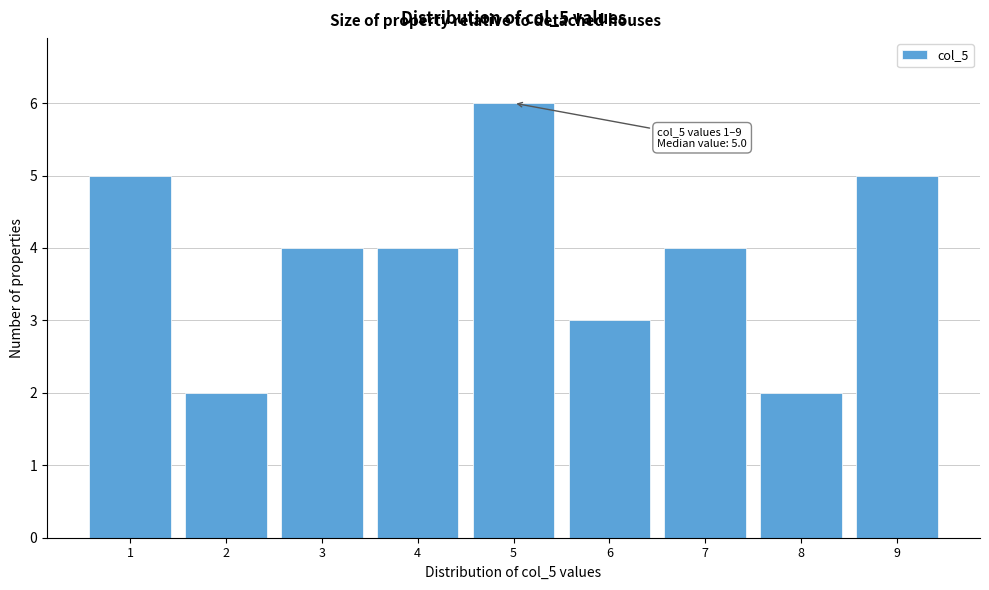

Over which range of the x-axis is the bar tallest?

4.5 to 5.5